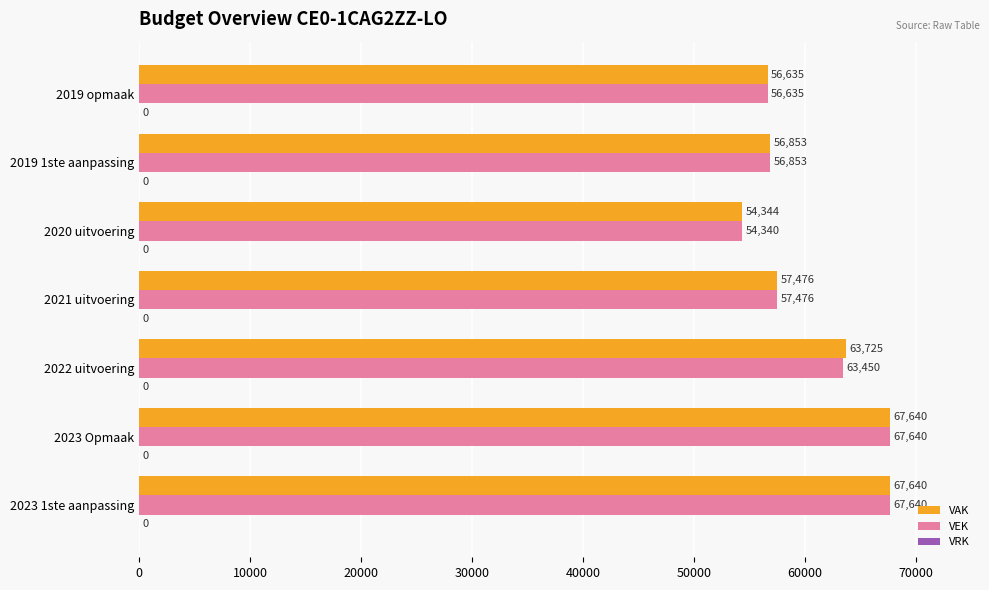

Which series changed the most between 2023 1ste aanpassing and 2020 uitvoering?

VEK